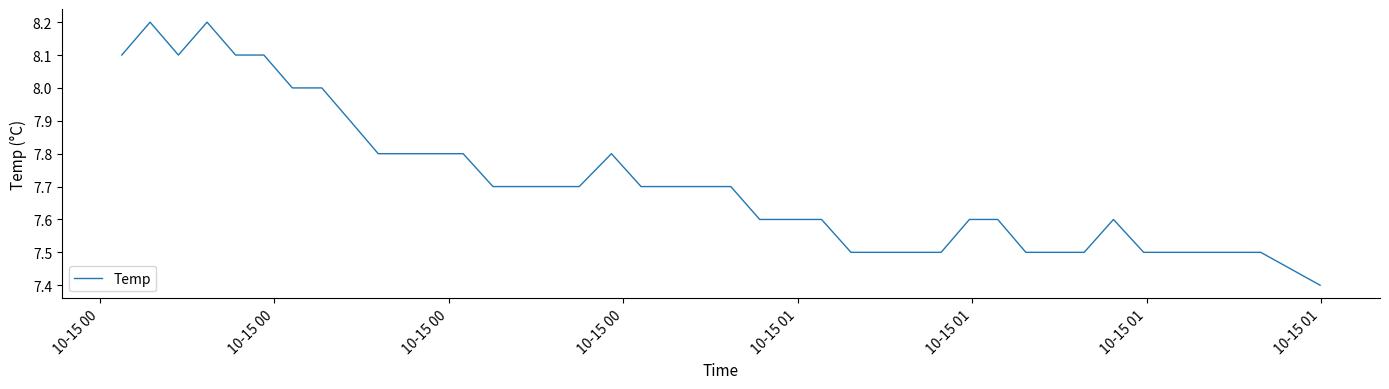

What is the minimum value shown in the chart?

7.4